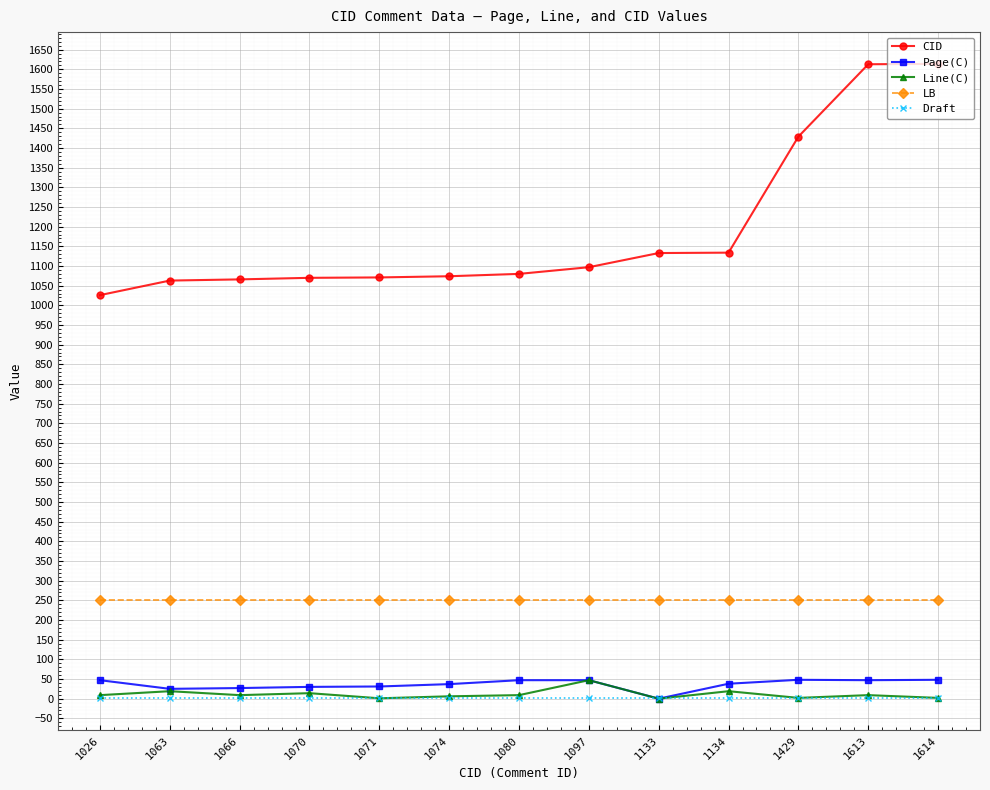

What is the sum of the Line(C) values at 1097 and 1063?

66